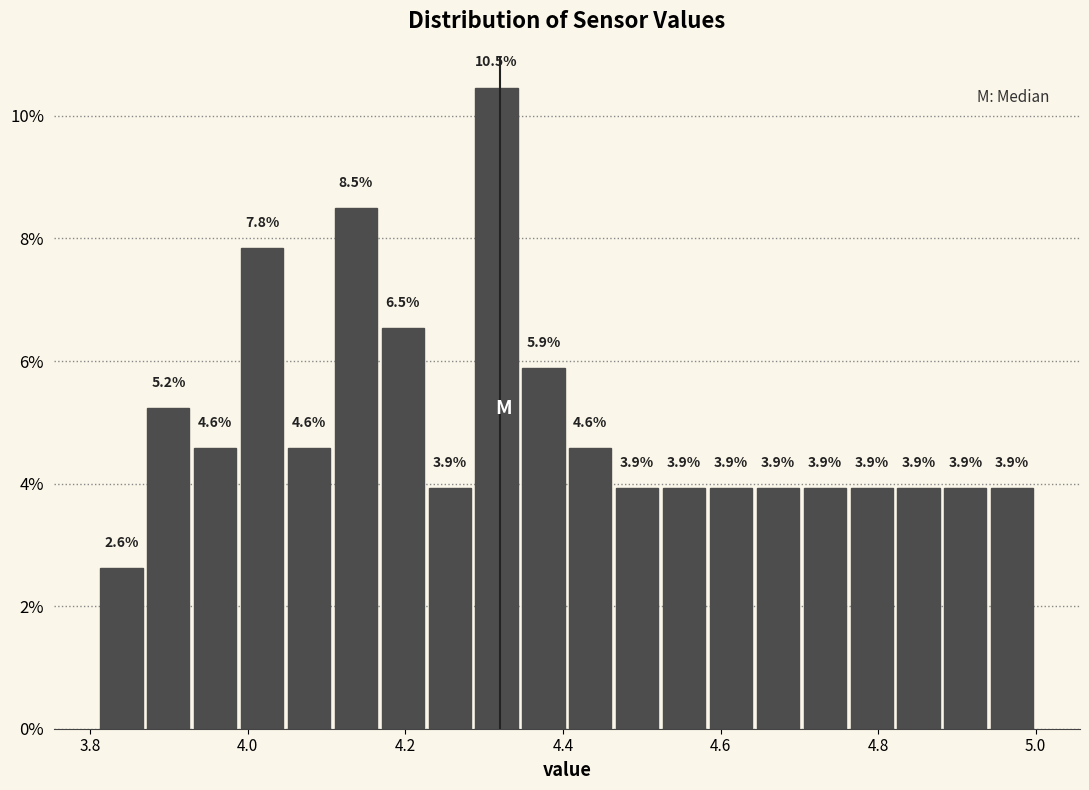

Read against the x-axis, roughly where is the centre of the tallest bar?

4.32